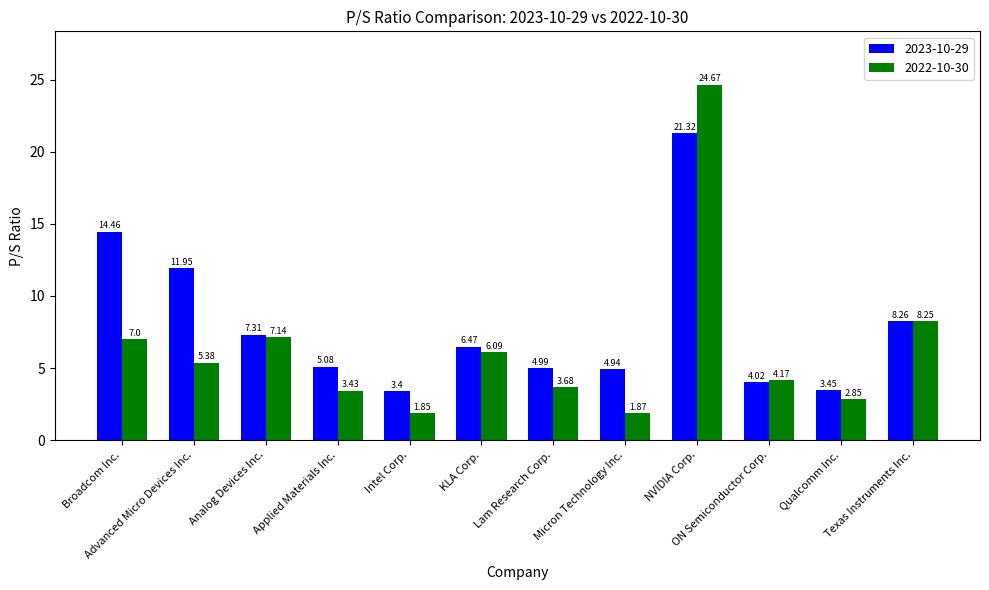

List the series in order of their peak value, lowest first.

2023-10-29, 2022-10-30